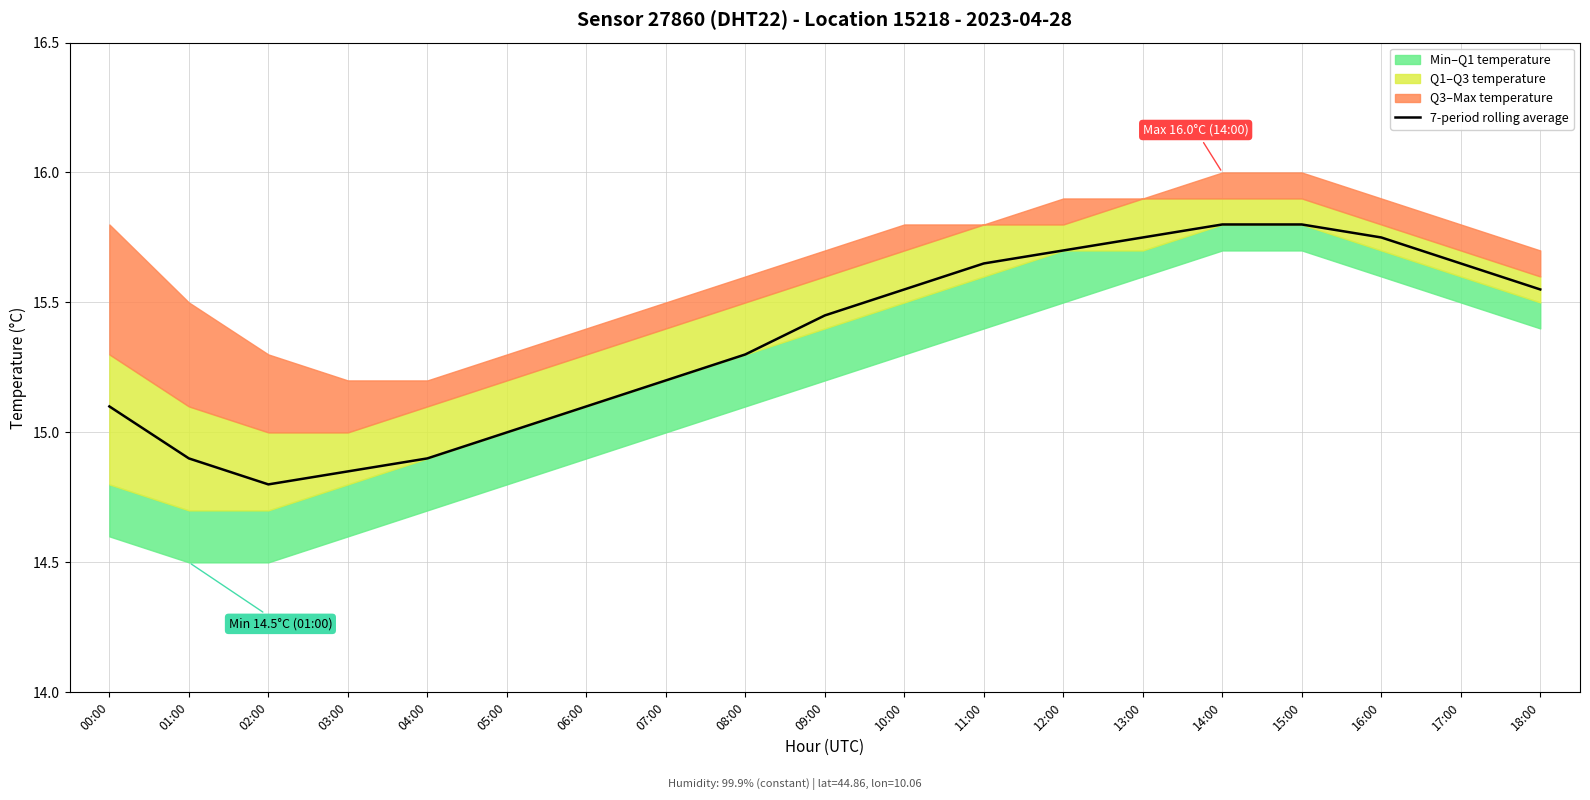

What is the difference between the values at 02:00 and 17:00?

0.8